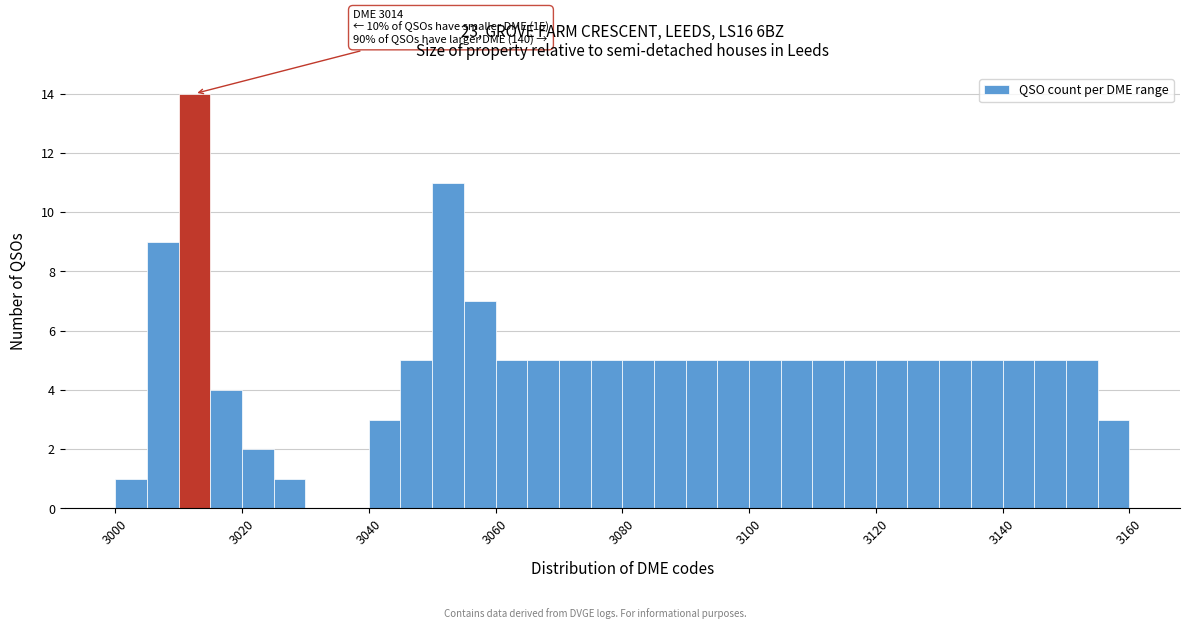

Read against the x-axis, roughly where is the centre of the tallest bar?

3012